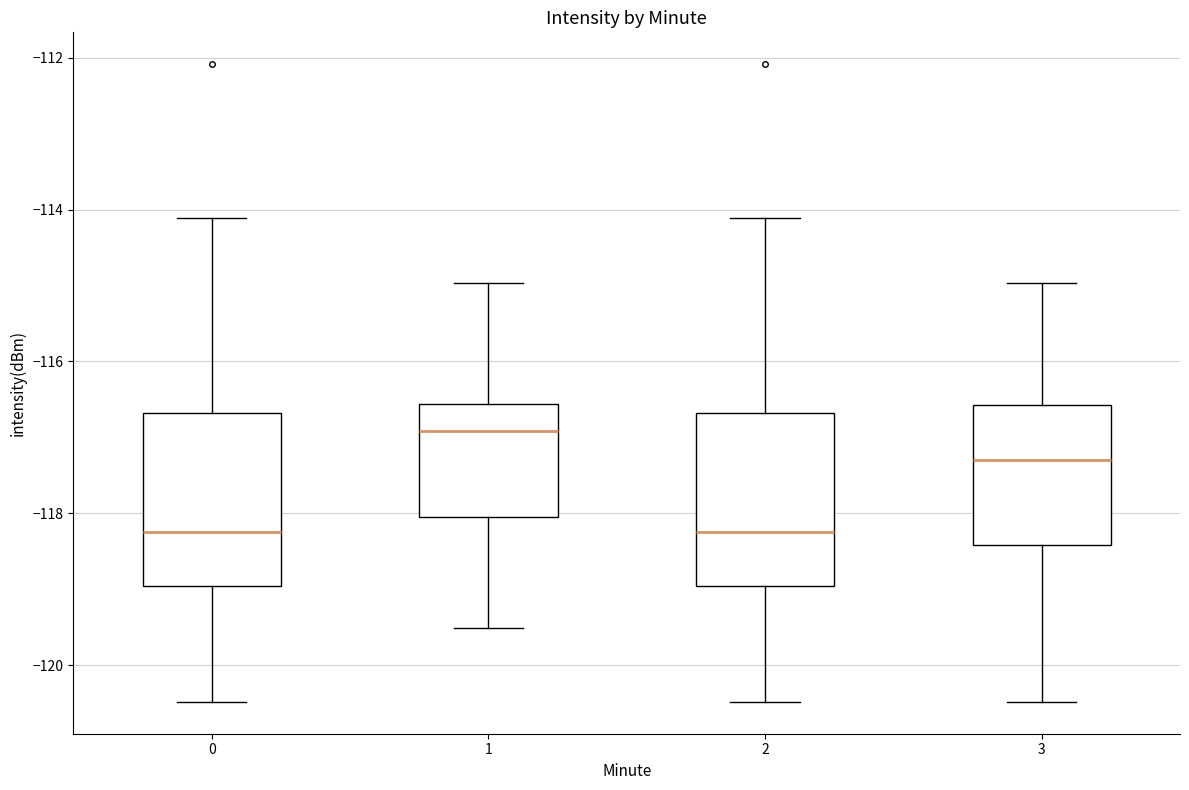

Where is the upper edge of the box at x = 3 on the y-axis? The values are not printed on the chart, so give them approximately, as read against the axis.

-116.6